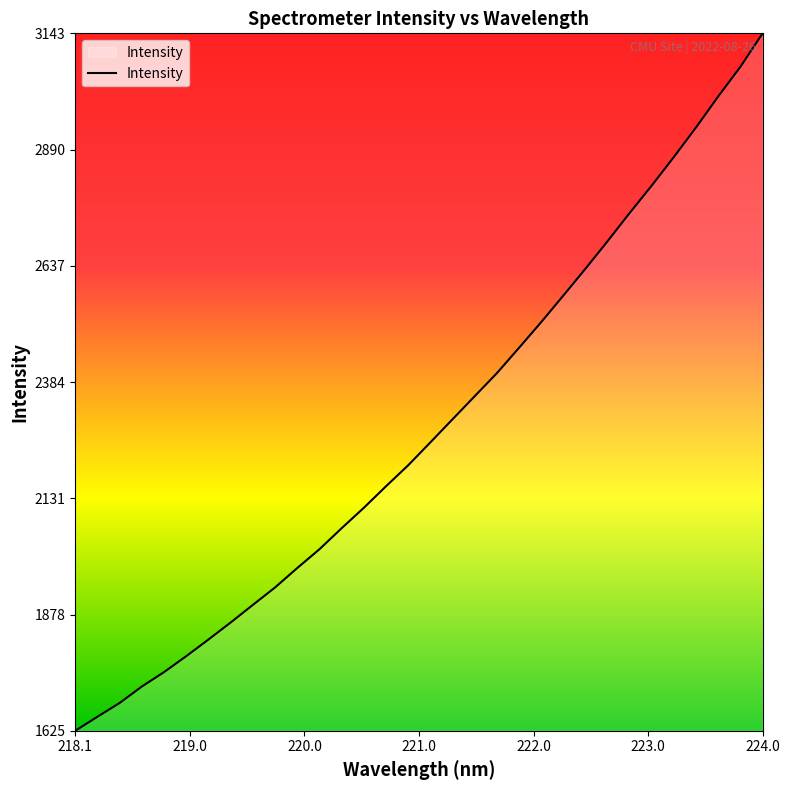

What is the maximum value shown in the chart?

3142.8